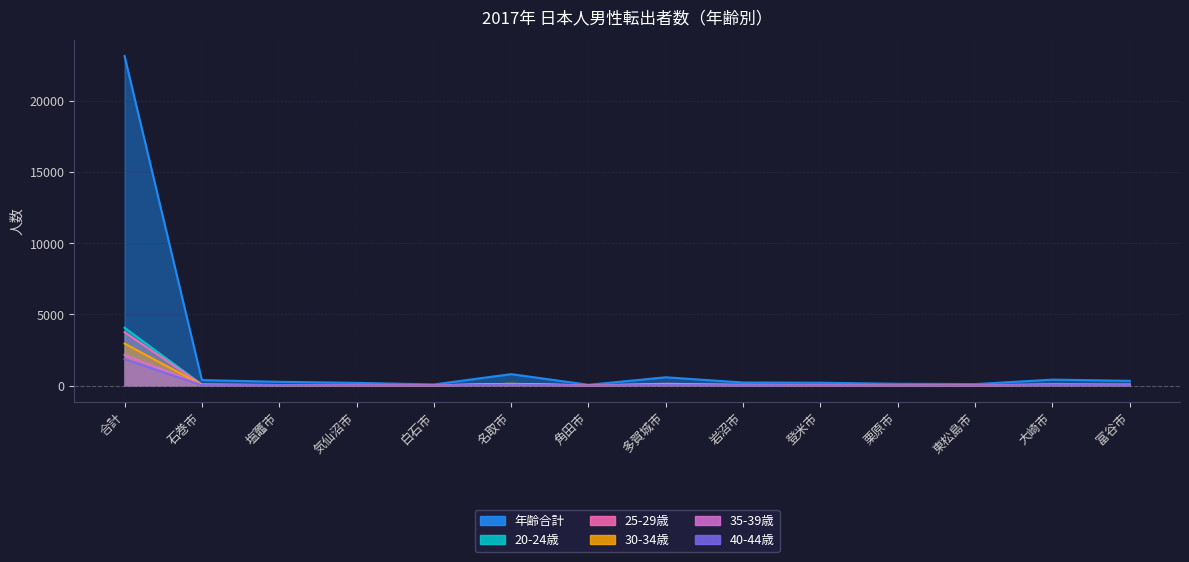

The 25-29歳 series shows 27 at 東松島市. True or false?

False